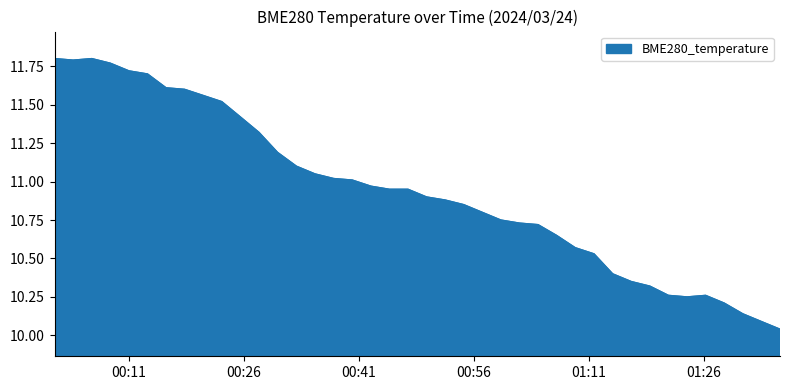

How many points are lower than both their immediate neighbors (excluding endpoints)?

2